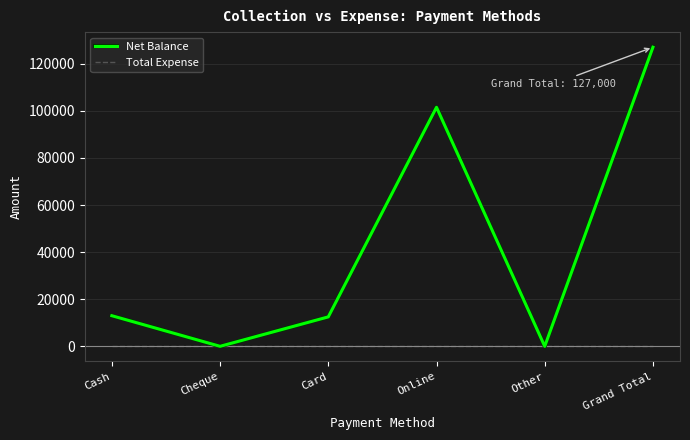

True or false: Net Balance has a value of 127000 at Grand Total.

True